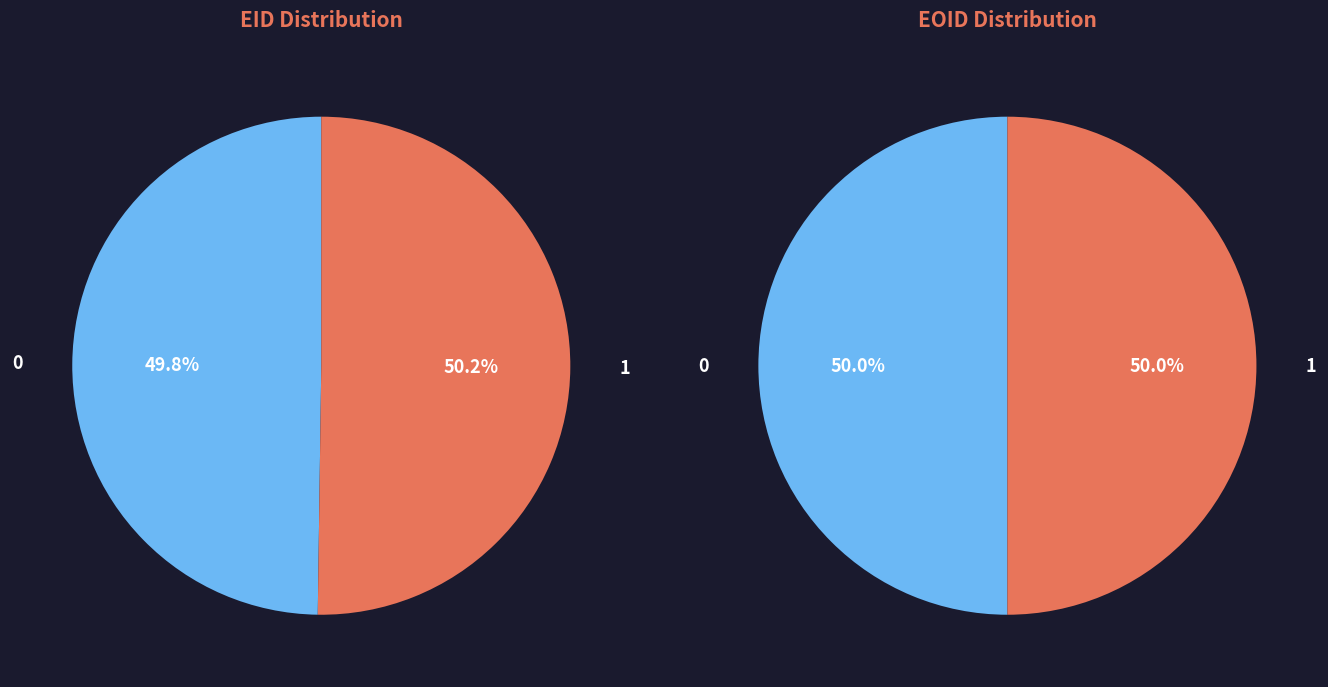

To the nearest percent, what is the average slice percentage?

50%